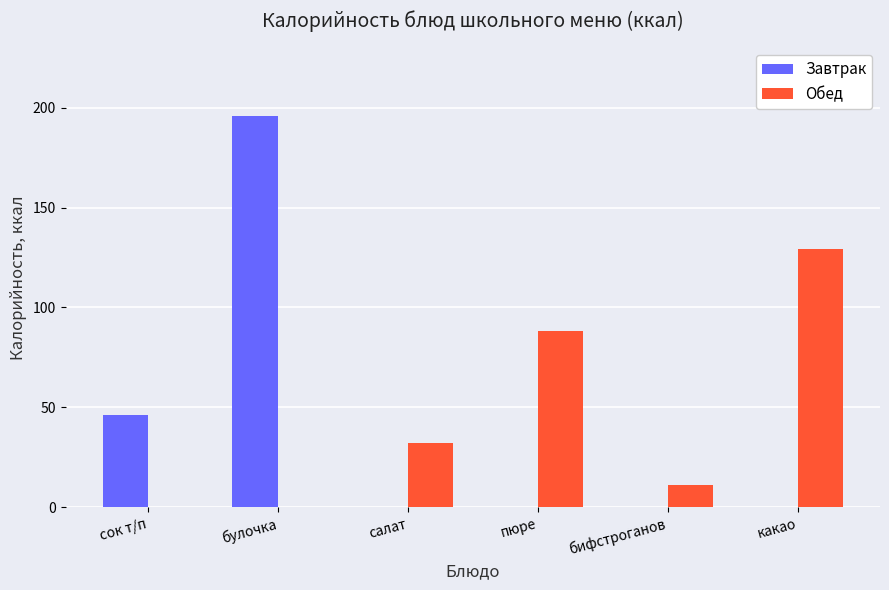

What is the maximum value shown in the chart?

196